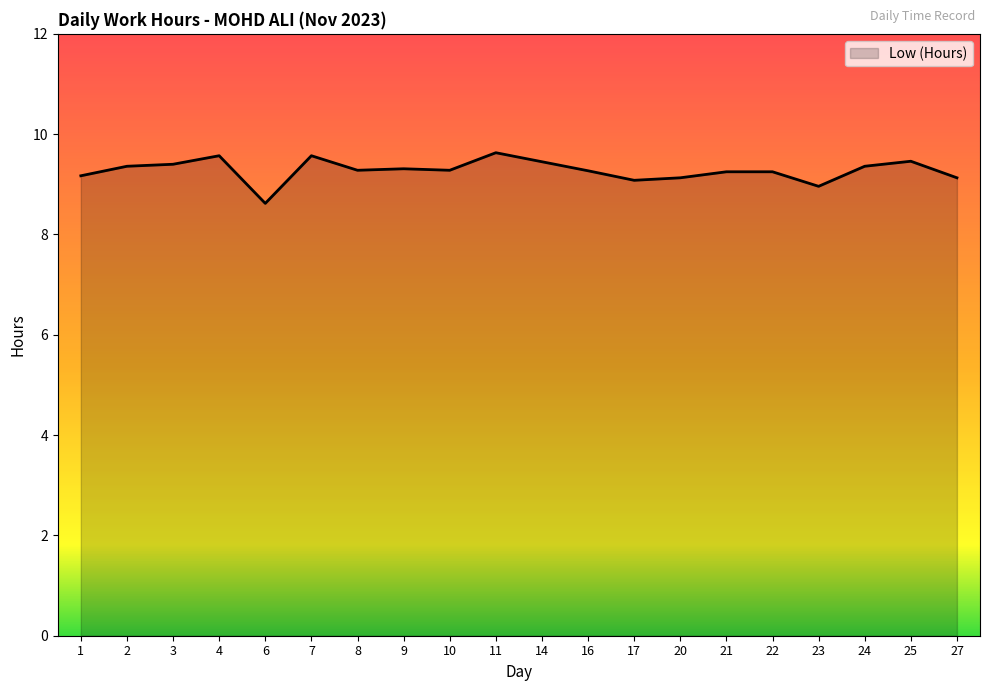

Does the chart display data point markers on the line(s)?

No